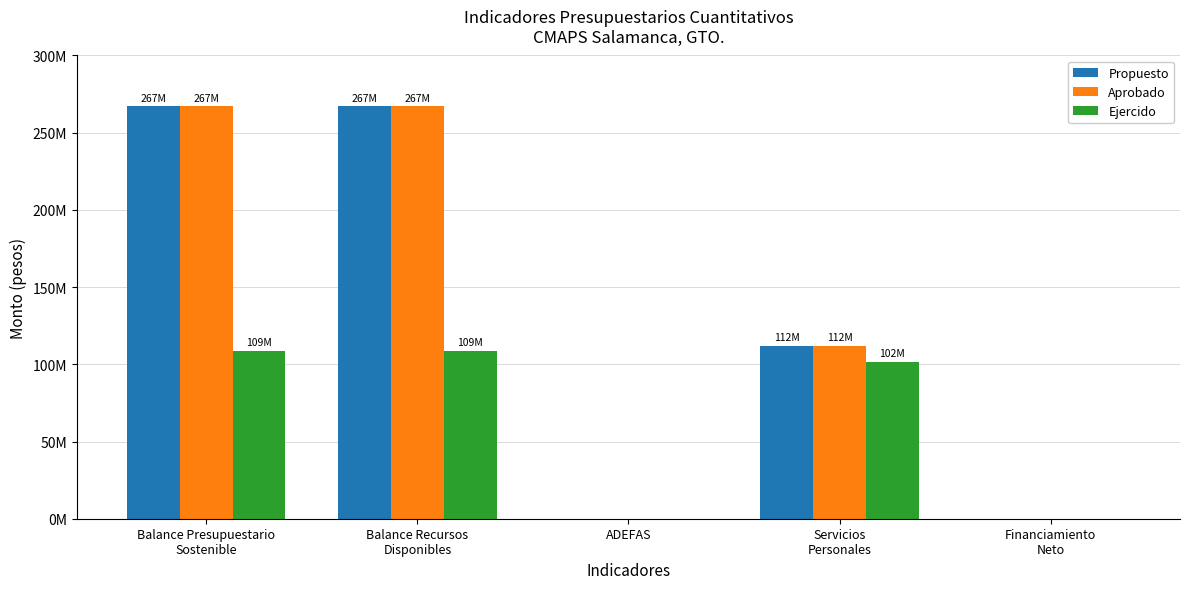

Which series has the largest range (max minus min)?

Propuesto